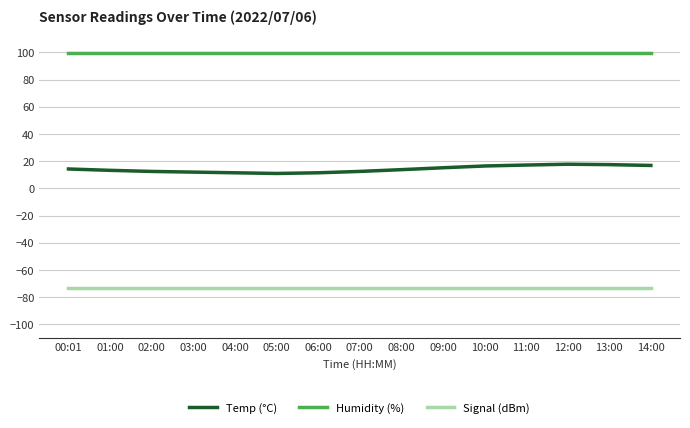

Which series has the largest total across all categories?

Humidity (%)